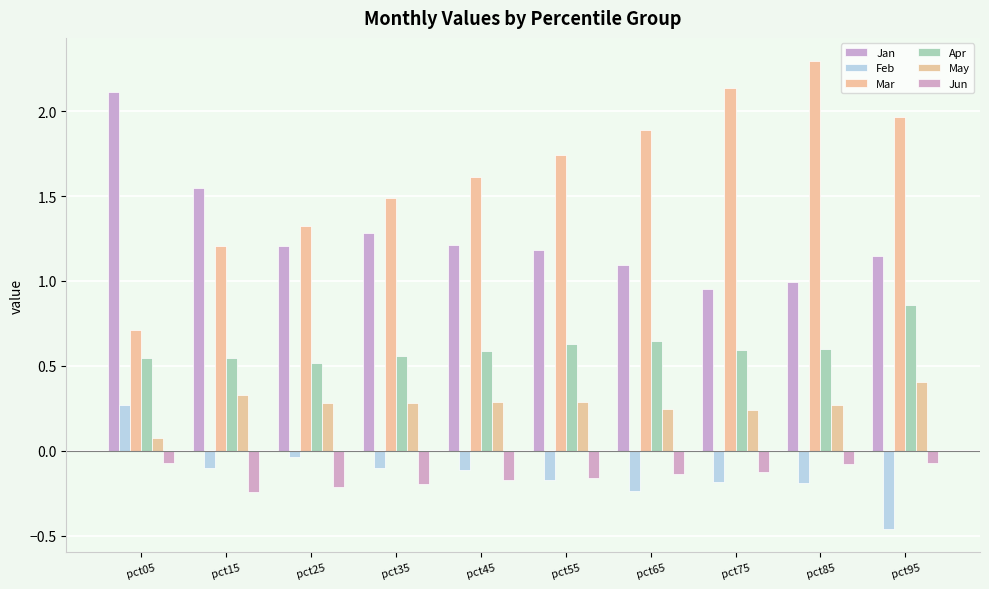

Is the value of May at pct55 greater than the value of Feb at pct85?

Yes